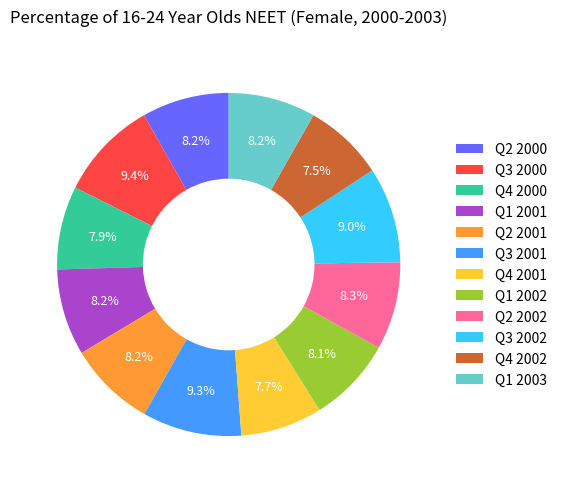

How many segments does this pie chart have?

12